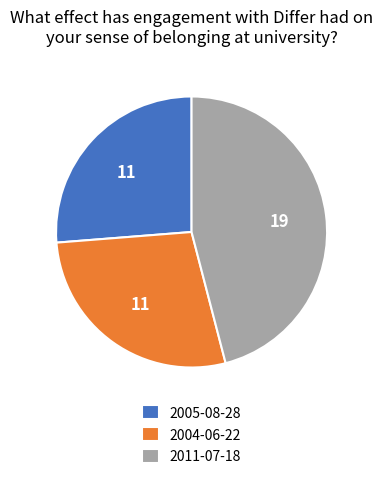

Is it true that 2005-08-28 is 36% of the pie?

False